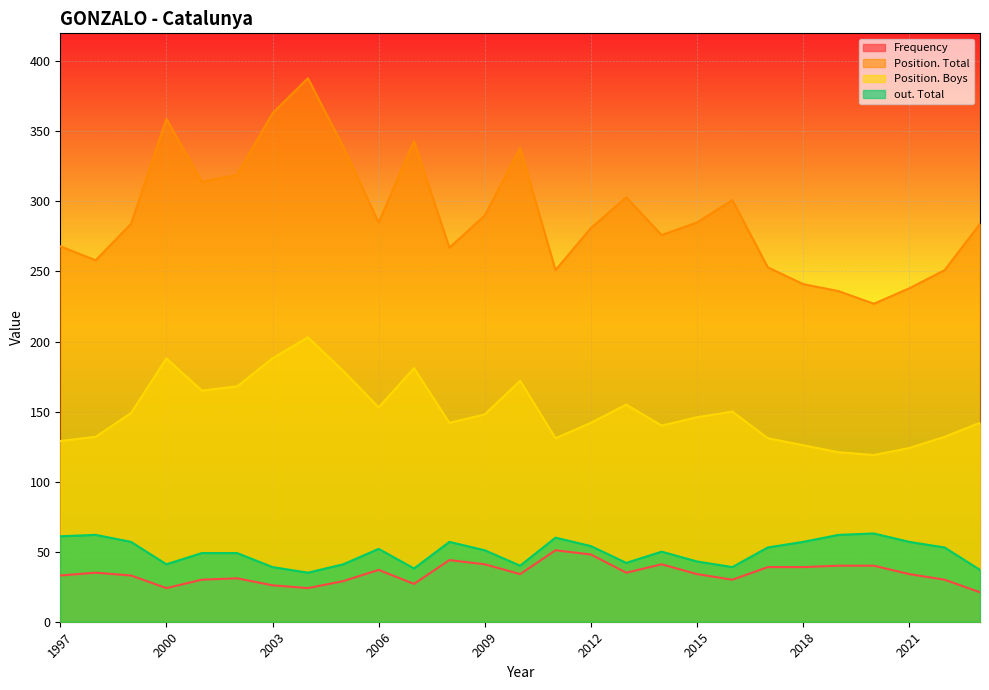

True or false: Frequency and Position. Boys intersect in this chart.

False